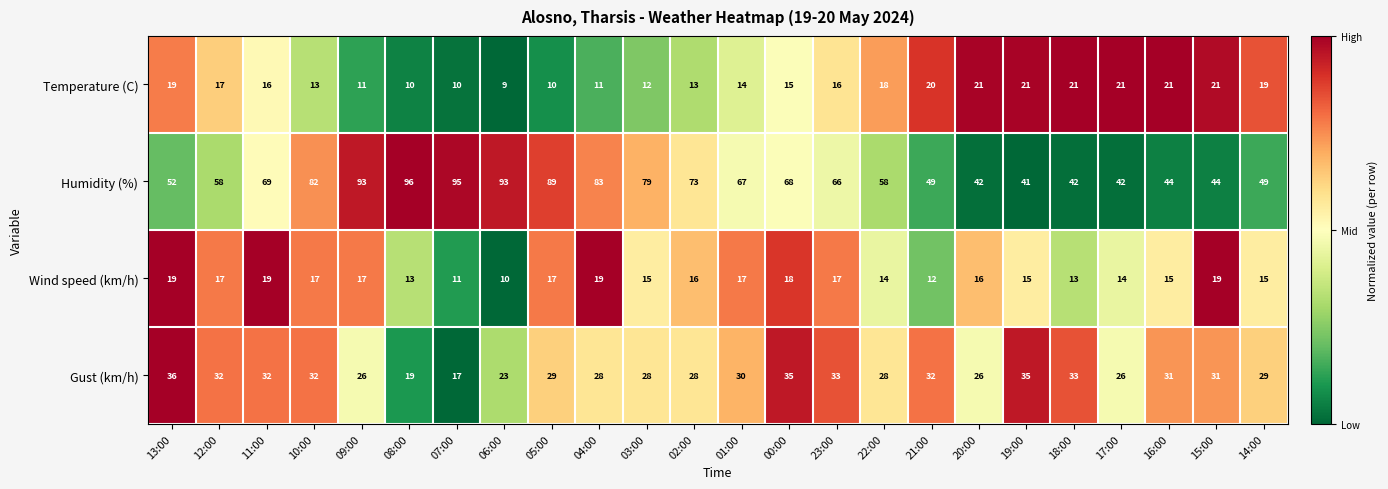

Which category has the lowest value across all series?

06:00